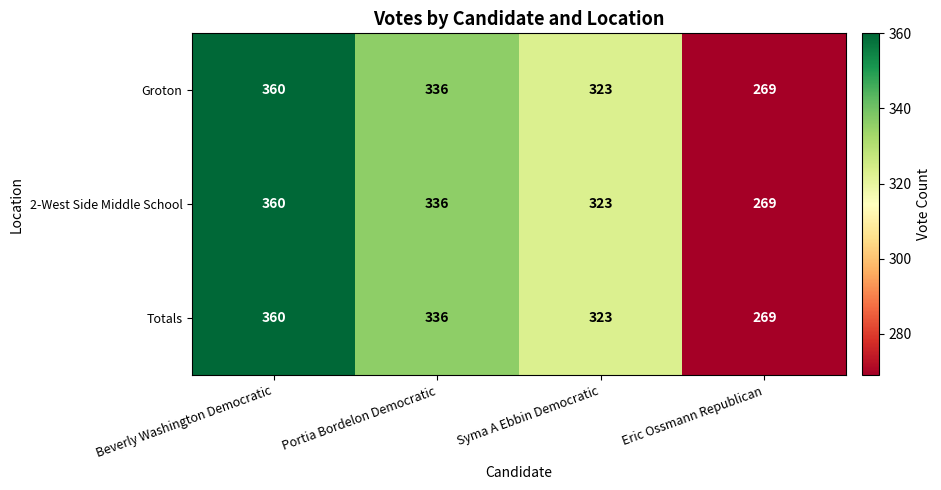

How many categories are shown in the chart?

4